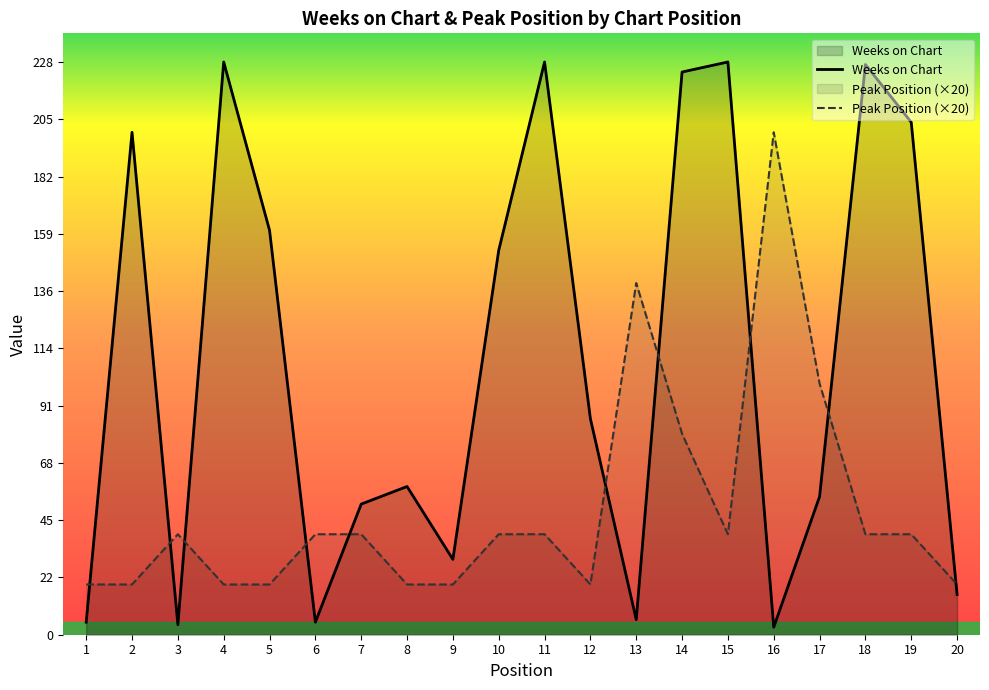

Which category has the lowest value across all series?

16